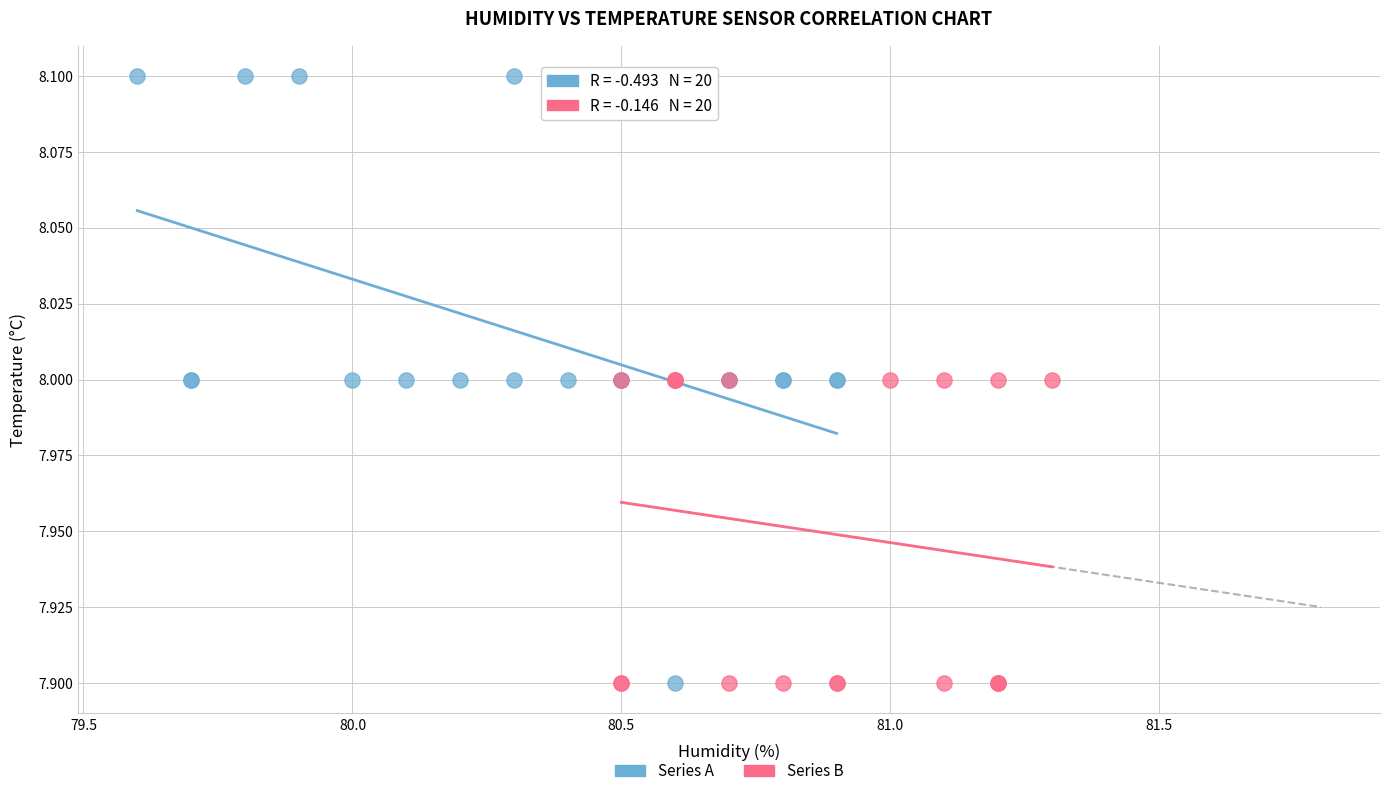

Which series contains the highest Y value?

Series A